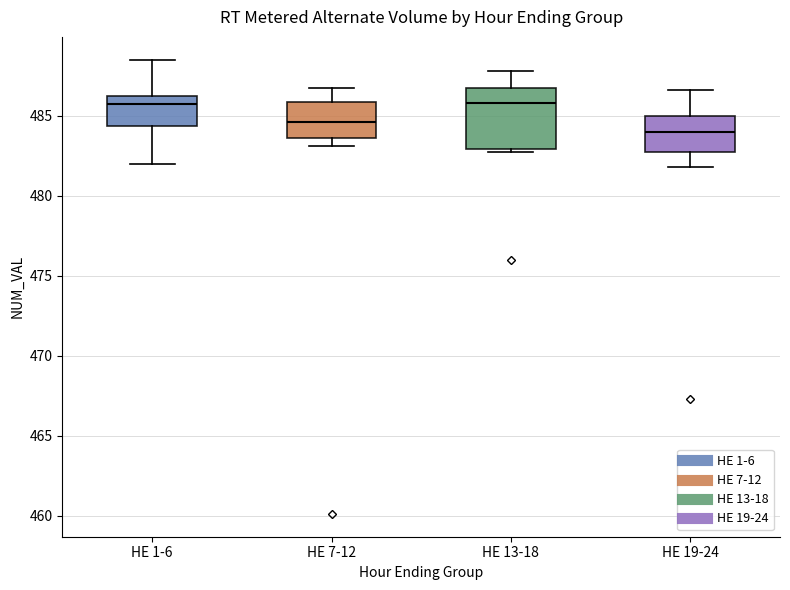

Reading left to right, read every box against the y-axis: the position of its median line, the range the box covers, and the ends of its whiskers. The values are not printed on the chart, so give them approximately, as read against the axis.

HE 1-6: median 485.5, box 484.5 to 486.5, whiskers 482.0 to 488.5
HE 7-12: median 484.5, box 483.5 to 486.0, whiskers 483.0 to 486.5
HE 13-18: median 486.0, box 483.0 to 486.5, whiskers 482.5 to 488.0
HE 19-24: median 484.0, box 482.5 to 485.0, whiskers 482.0 to 486.5